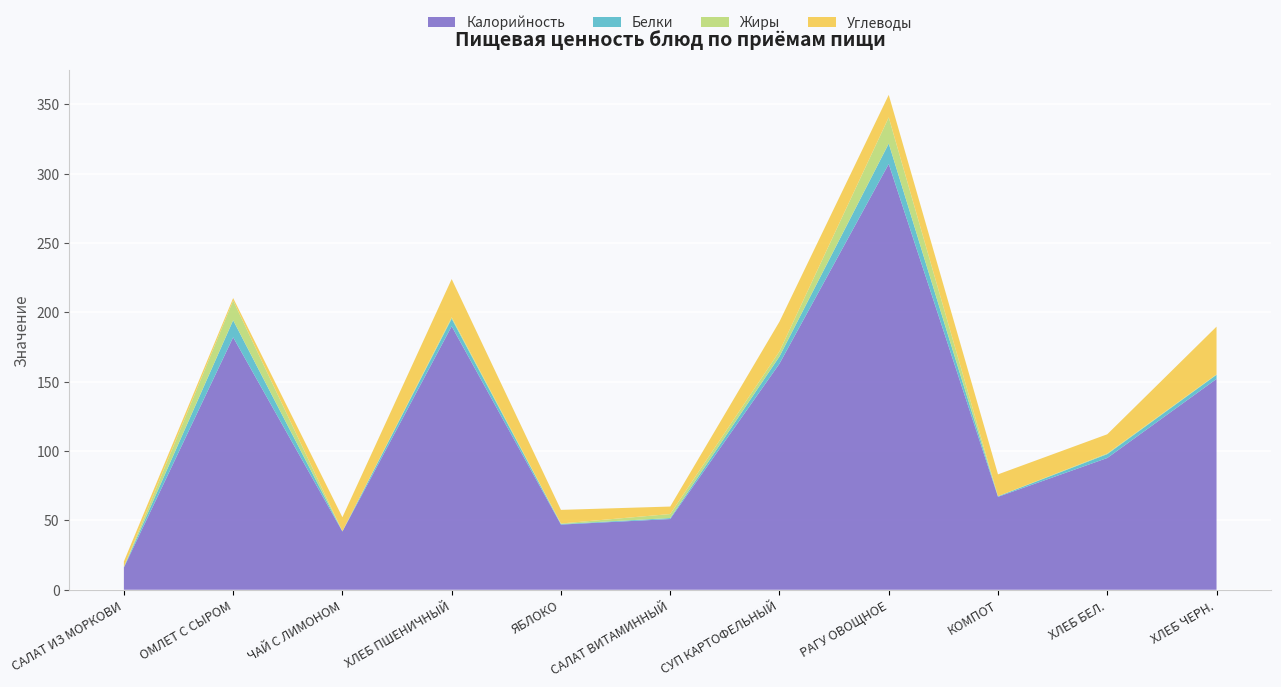

Reading left to right, list all the values displayed in this chart.

Калорийность: 16.0	182.0	42.0	190.0	47.0	51.0	163.0	307.0	67.0	95.0	152.0
Белки: 0.4	12.3	0.2	5.5	0.4	0.7	5.2	14.7	0.4	2.8	3.0
Жиры: 0.0	14.2	0.0	1.0	0.4	2.9	3.7	18.9	0.1	0.5	0.3
Углеводы: 4.0	1.8	10.1	27.5	9.8	5.4	21.4	16.2	15.7	13.8	34.4